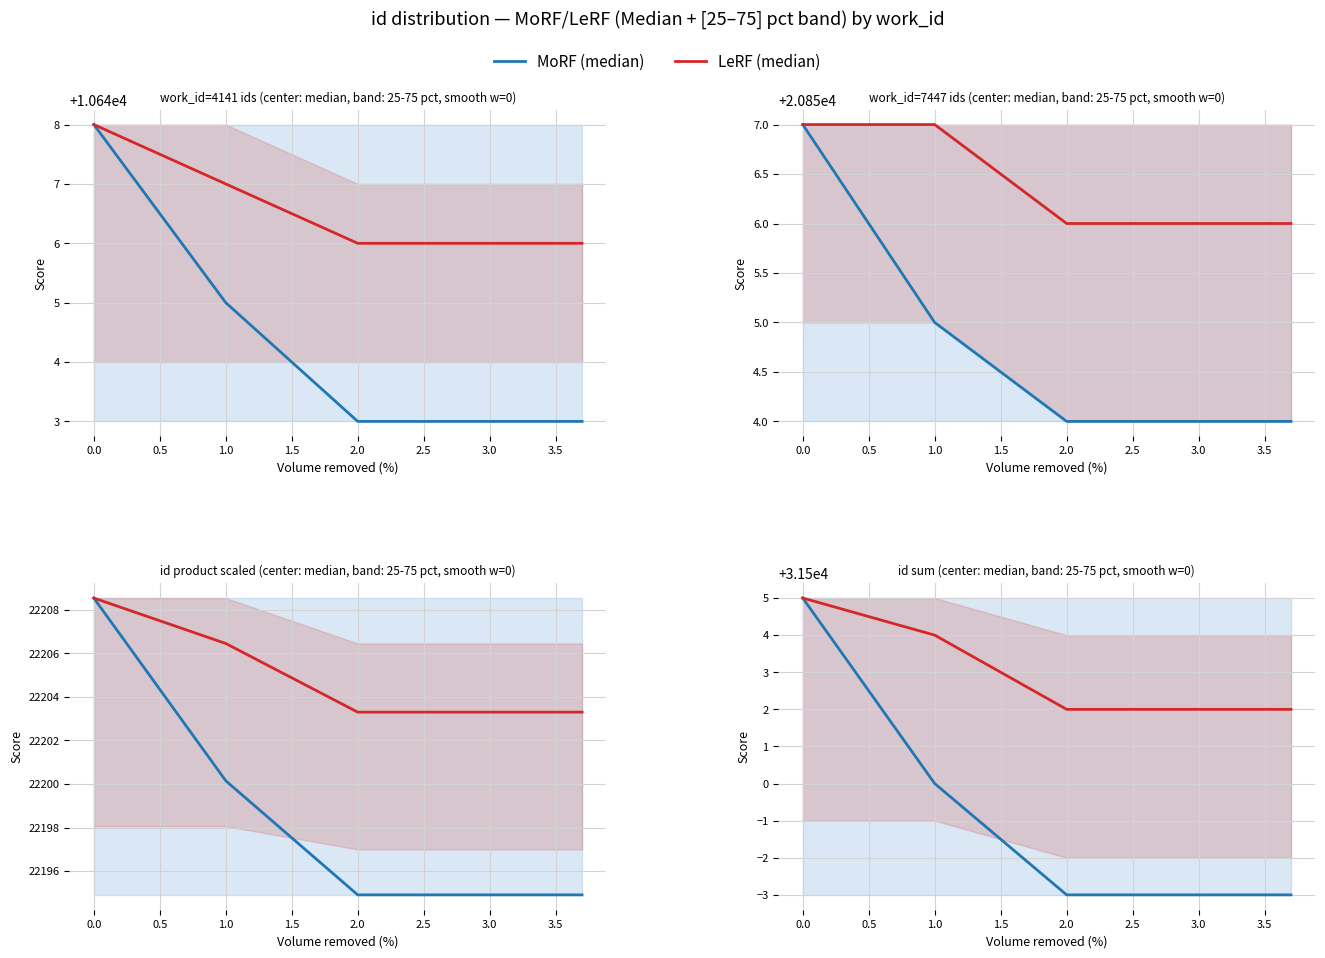

Does the chart have visible grid lines?

Yes